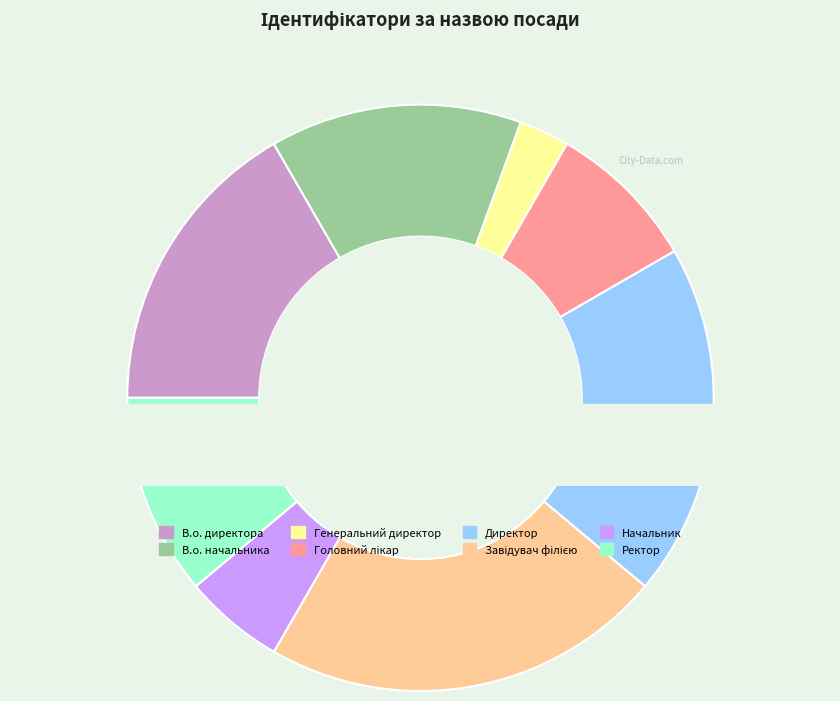

To the nearest percent, what is the difference between the largest and smallest slice percentages?

19%